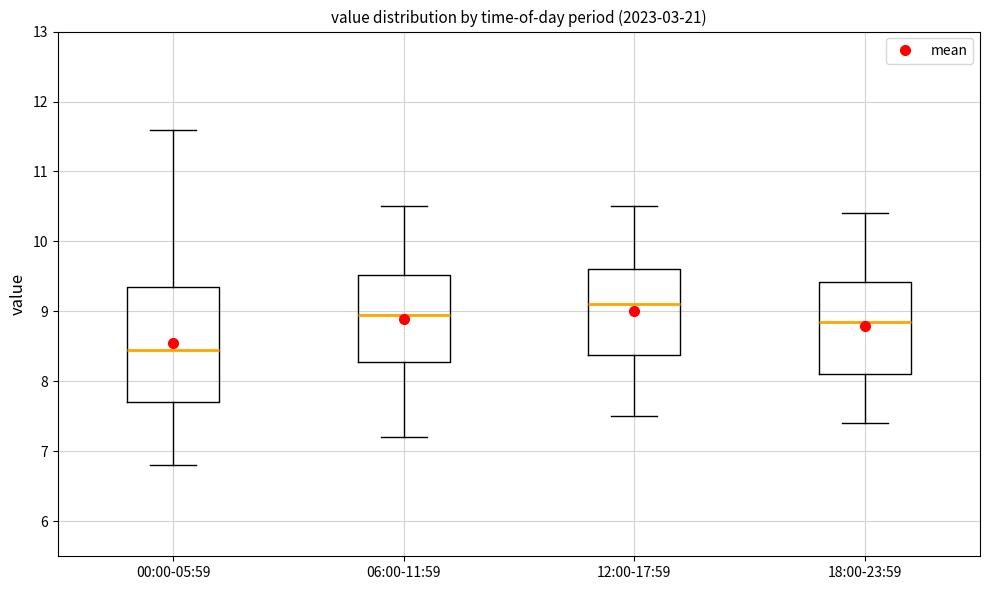

Reading left to right, read every box against the y-axis: the position of its median line, the range the box covers, and the ends of its whiskers. The values are not printed on the chart, so give them approximately, as read against the axis.

00:00-05:59: median 8.5, box 7.7 to 9.4, whiskers 6.8 to 11.6
06:00-11:59: median 9.0, box 8.3 to 9.5, whiskers 7.2 to 10.5
12:00-17:59: median 9.1, box 8.4 to 9.6, whiskers 7.5 to 10.5
18:00-23:59: median 8.9, box 8.1 to 9.4, whiskers 7.4 to 10.4